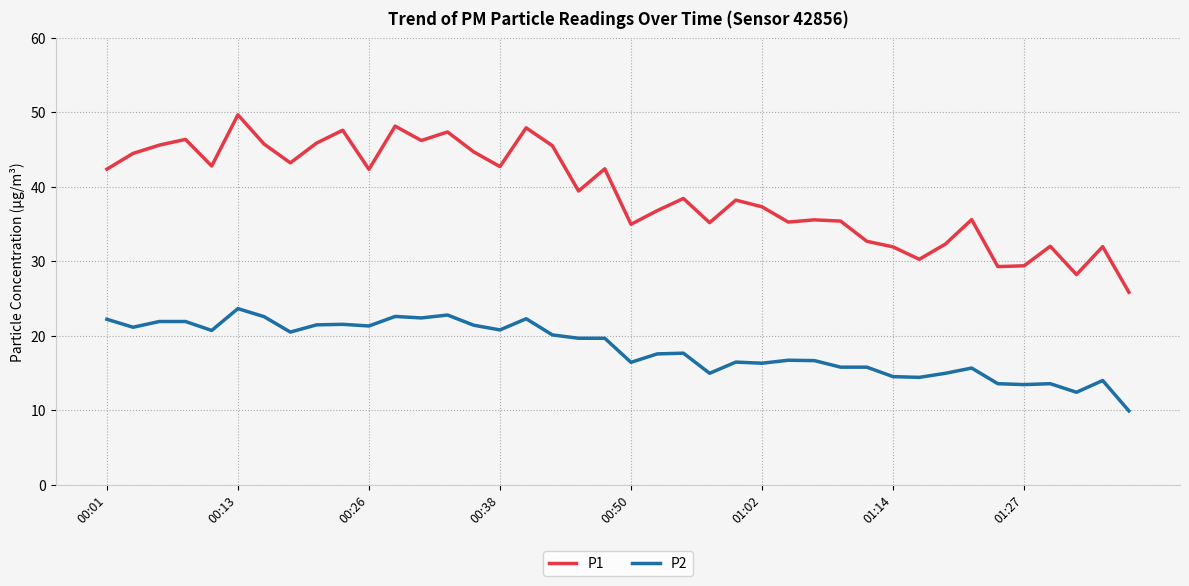

How many interior local valleys does the P1 series have?

12